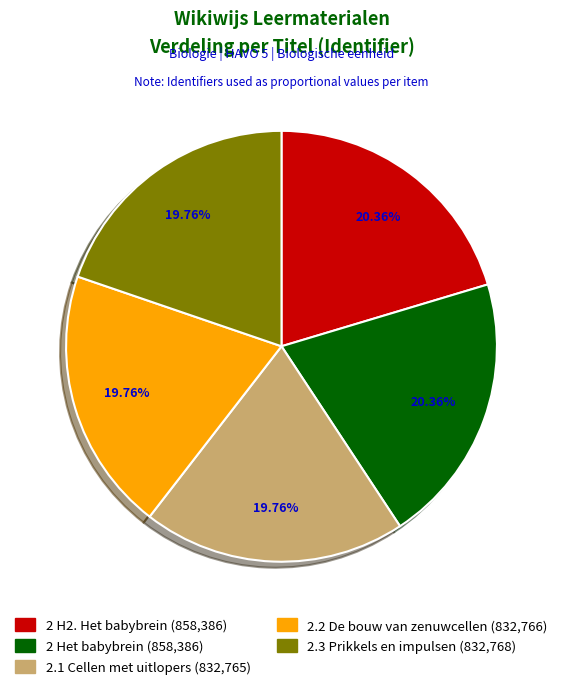

To the nearest percent, what portion does 2 Het babybrein represent?

20%